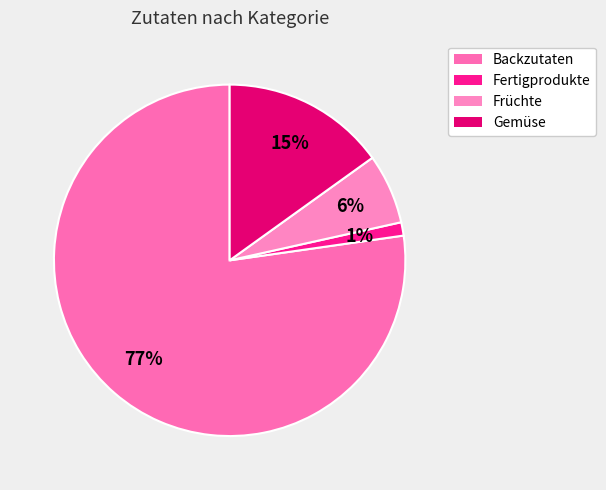

Which slice is the largest?

Hefe (Backzutaten)